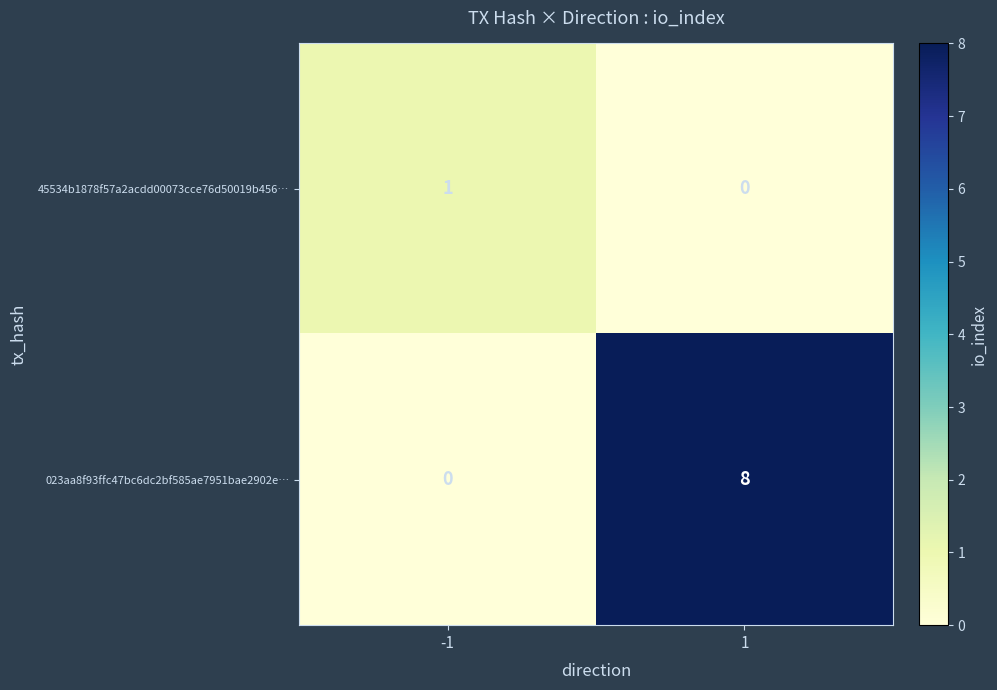

True or false: 45534b1878f57a2acdd00073cce76d50019b456… has a value of 1 at -1.

True